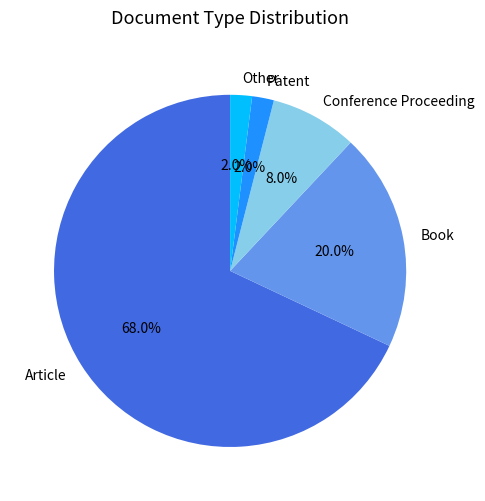

To the nearest percent, what is the difference between the largest and smallest slice percentages?

66%